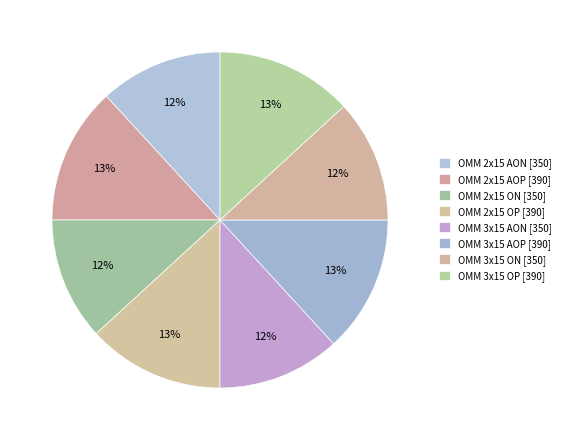

What percentage do OMM 3x15 ON and OMM 3x15 AON together represent?

23.6%